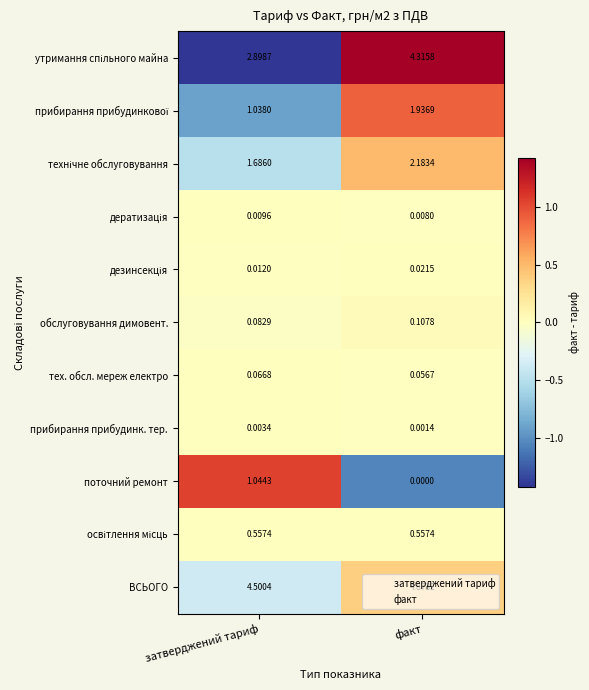

At which label is ВСЬОГО closest to 4?

затверджений тариф